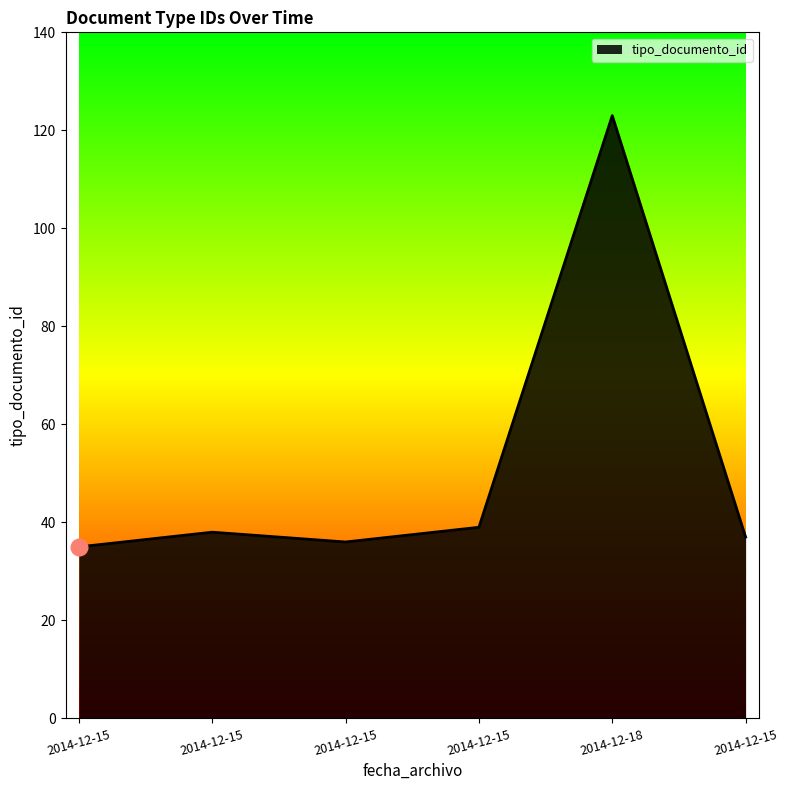

Count the number of data series in this chart.

1